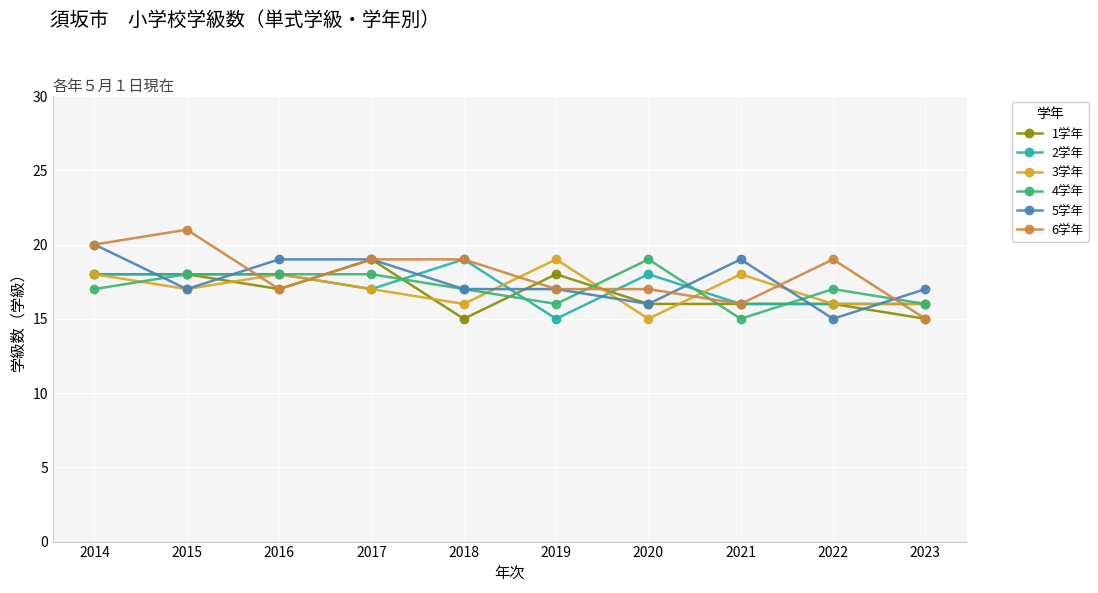

At which category is the sum across all series the highest?

2014